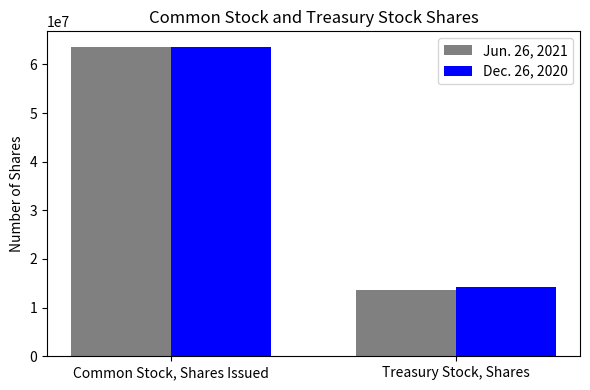

What are all the series names shown in the legend?

Jun. 26, 2021, Dec. 26, 2020